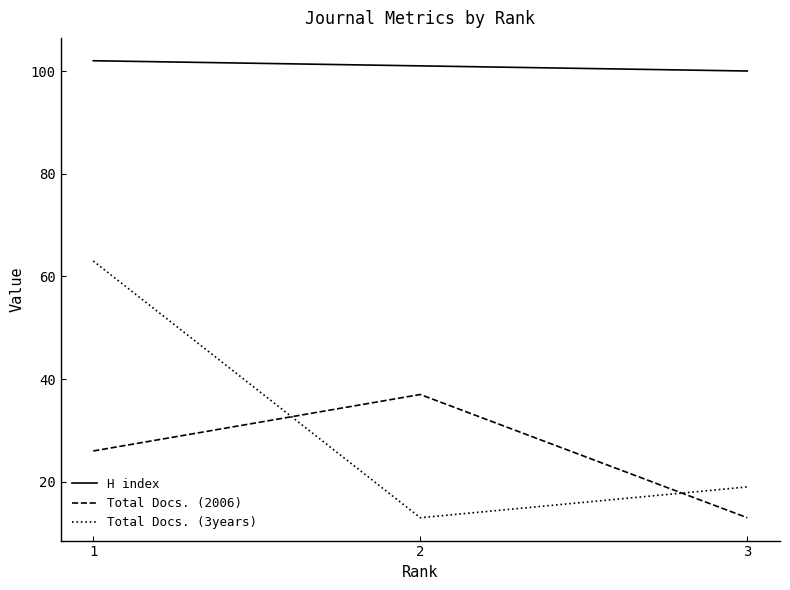

What is the difference between the highest and lowest values at 1?

76